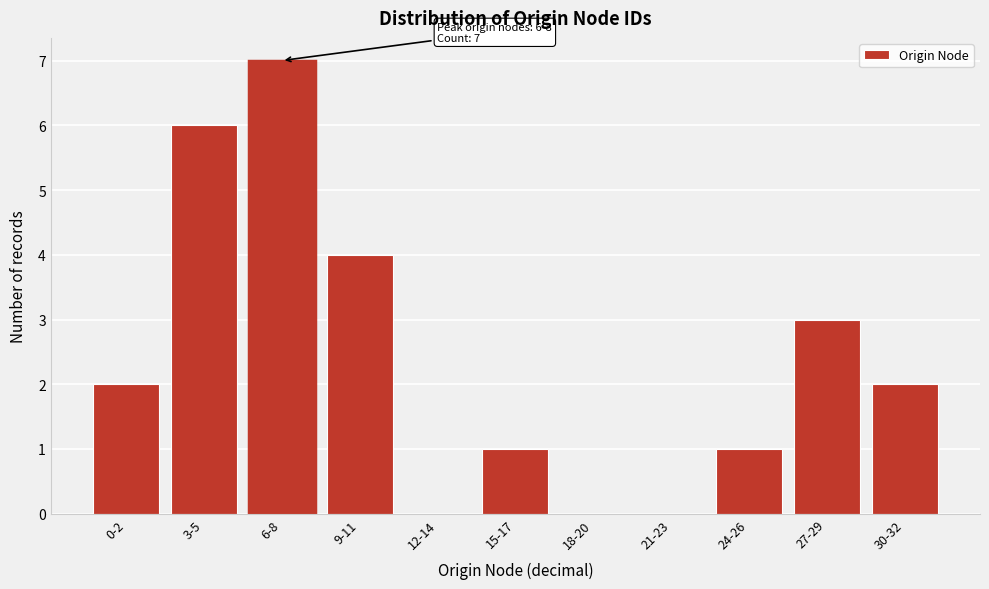

Reading left to right, transcribe all the data shown in this chart.

0-2=2	3-5=6	6-8=7	9-11=4	12-14=0	15-17=1	18-20=0	21-23=0	24-26=1	27-29=3	30-32=2